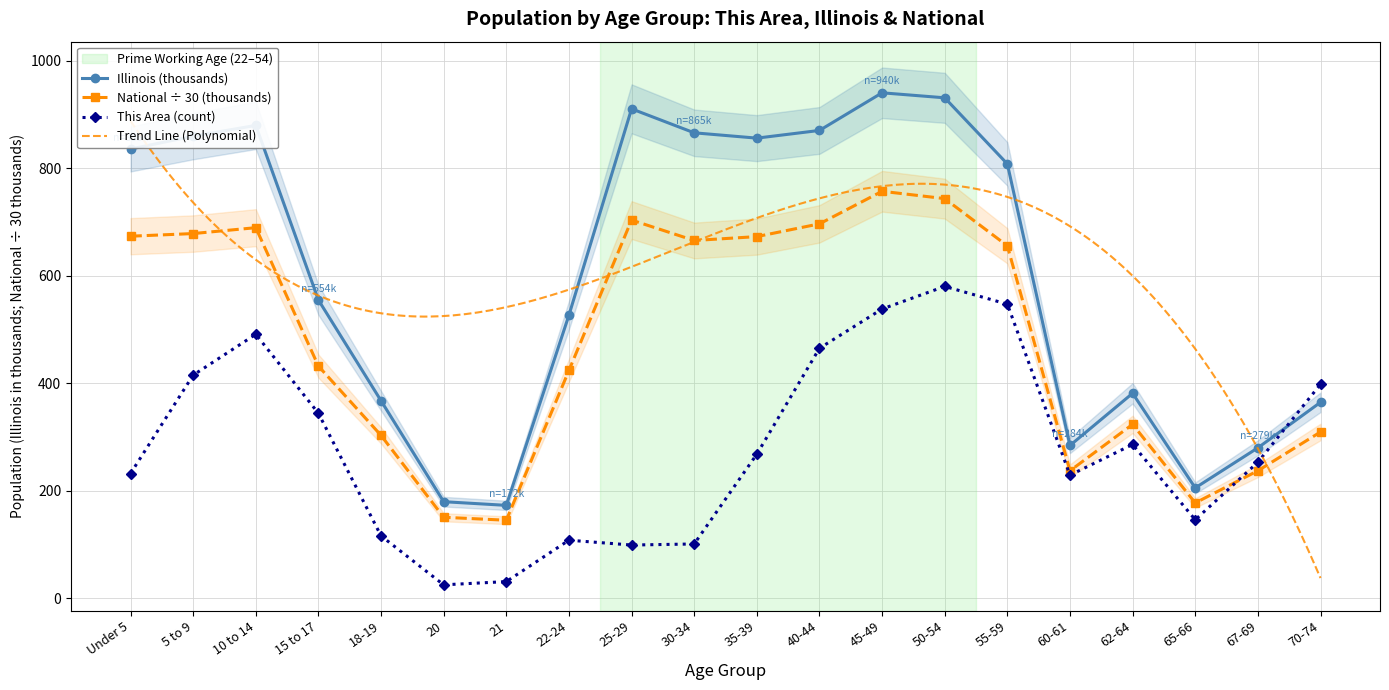

True or false: This Area and Illinois cross at least once.

True